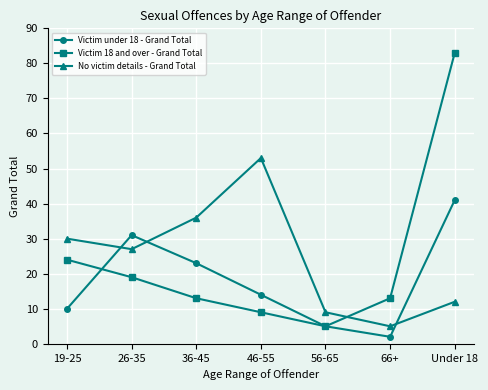

Reading right to left, transcribe all the data shown in this chart.

Victim under 18 - Grand Total: Under 18=41	66+=2	56-65=5	46-55=14	36-45=23	26-35=31	19-25=10
Victim 18 and over - Grand Total: Under 18=83	66+=13	56-65=5	46-55=9	36-45=13	26-35=19	19-25=24
No victim details - Grand Total: Under 18=12	66+=5	56-65=9	46-55=53	36-45=36	26-35=27	19-25=30